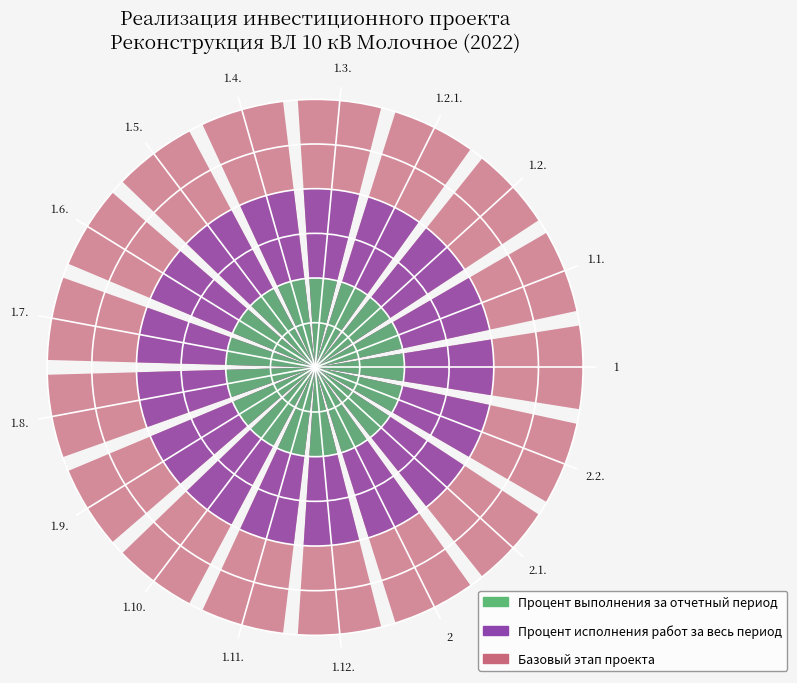

How many bars are there in total?

51